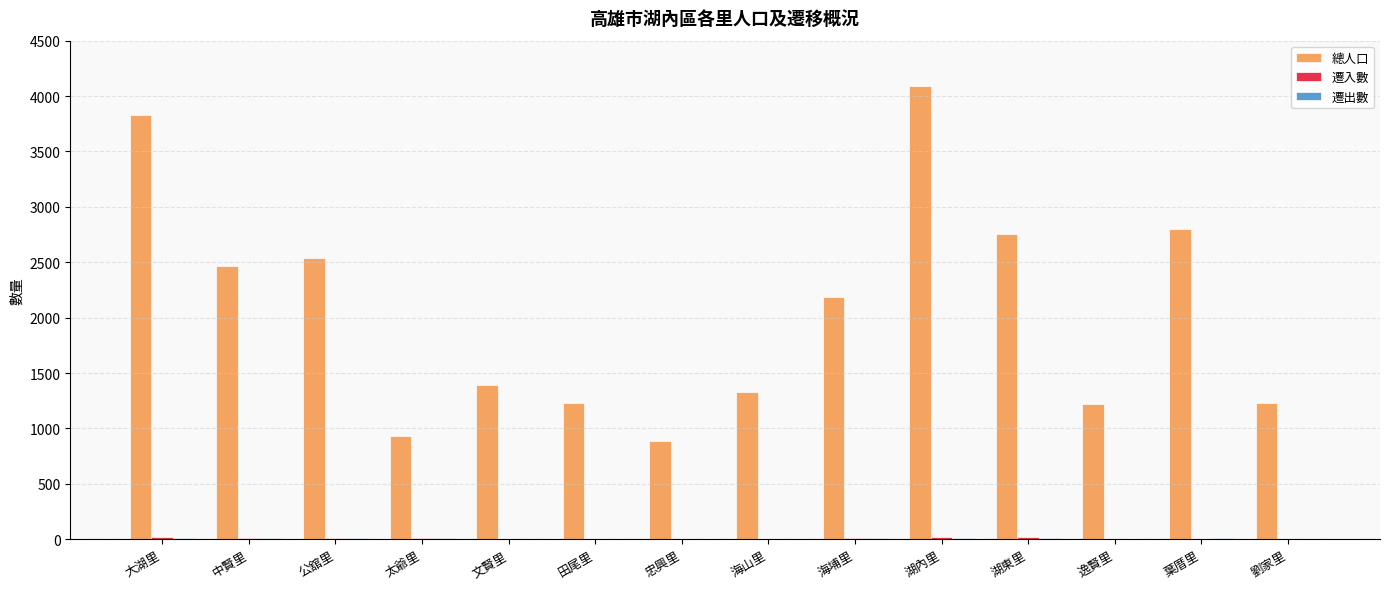

How many categories are shown in the chart?

14